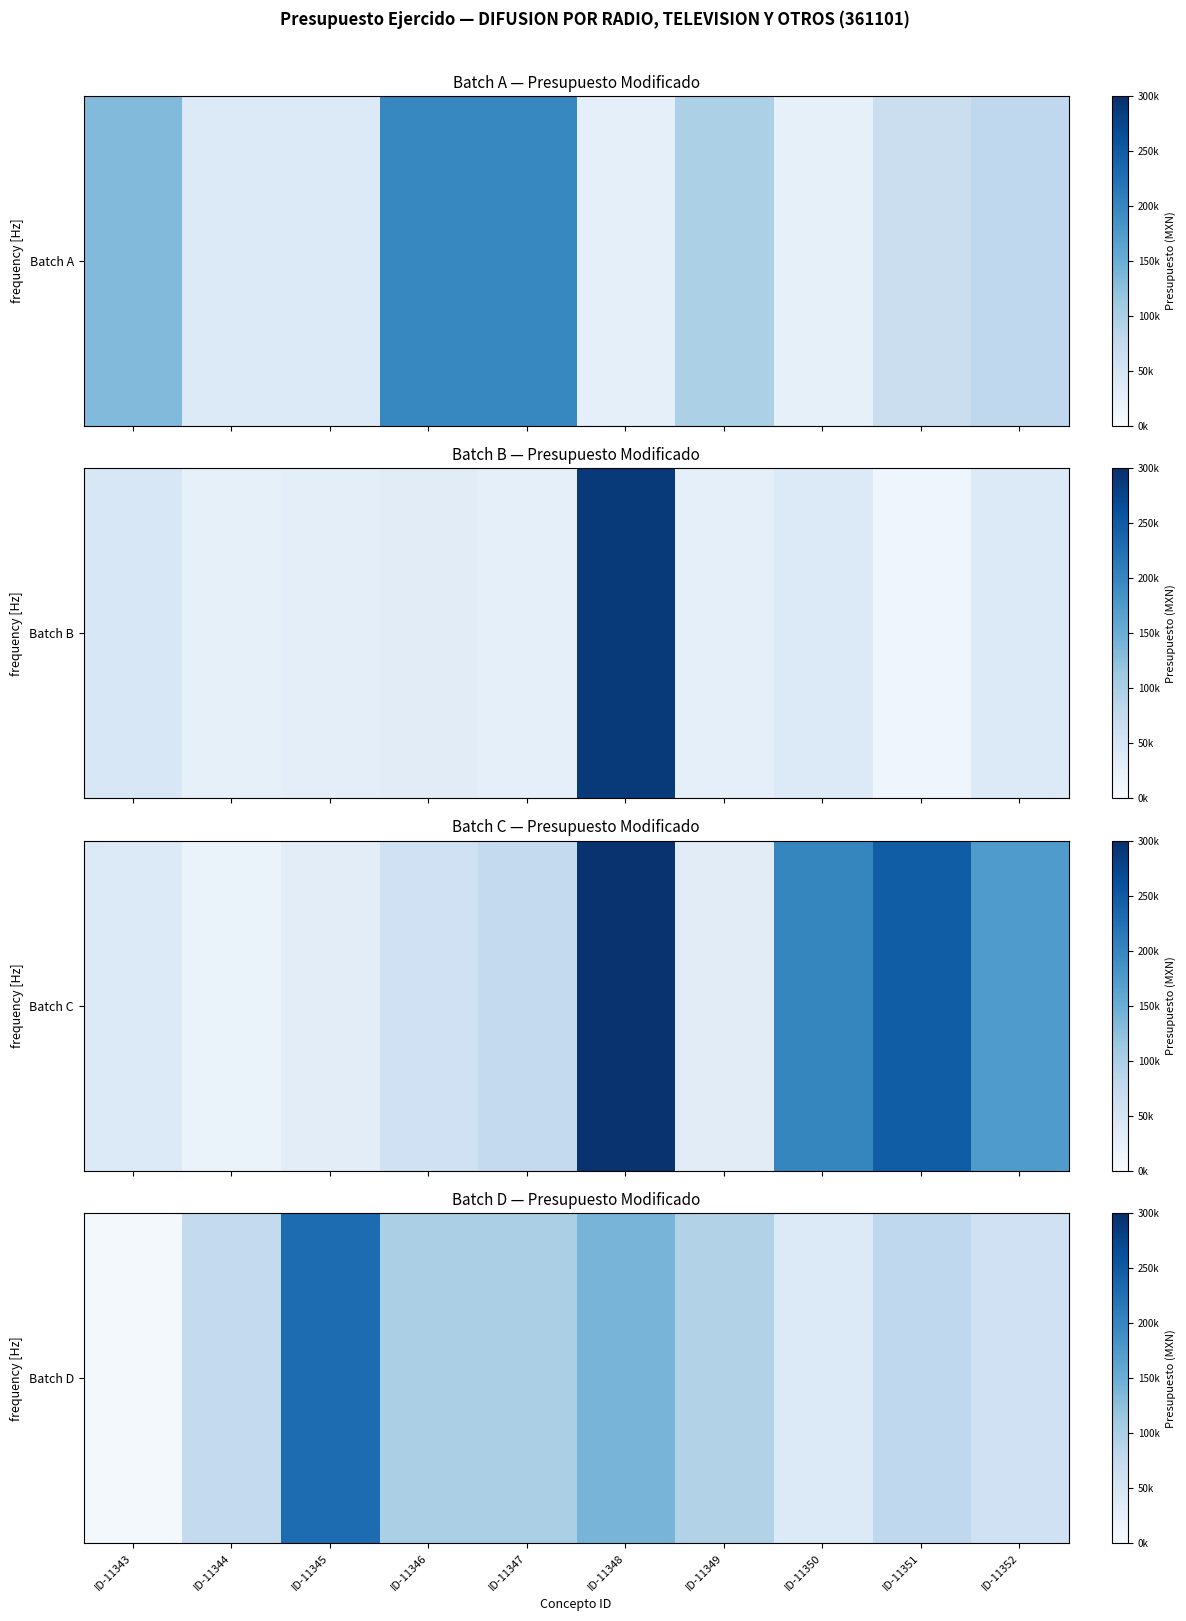

Which category has the lowest value across all series?

ID-11343